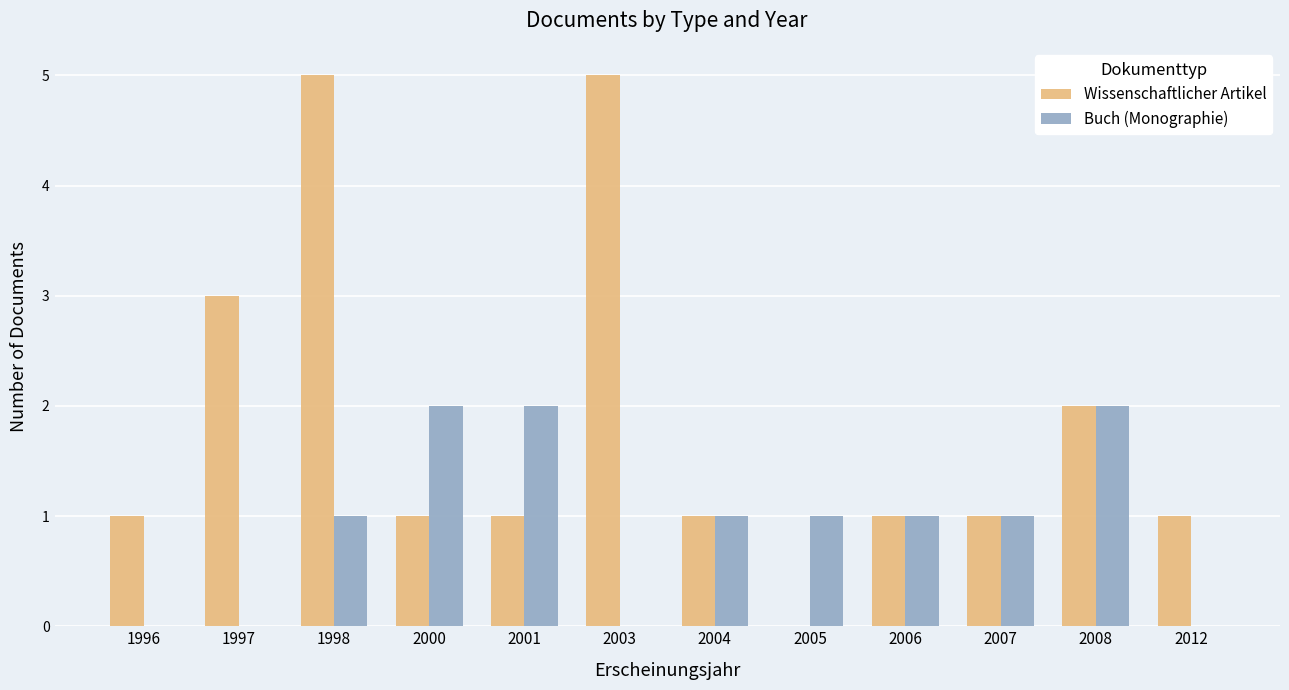

Is the value of Wissenschaftlicher Artikel at 2001 greater than the value of Buch (Monographie) at 2003?

Yes